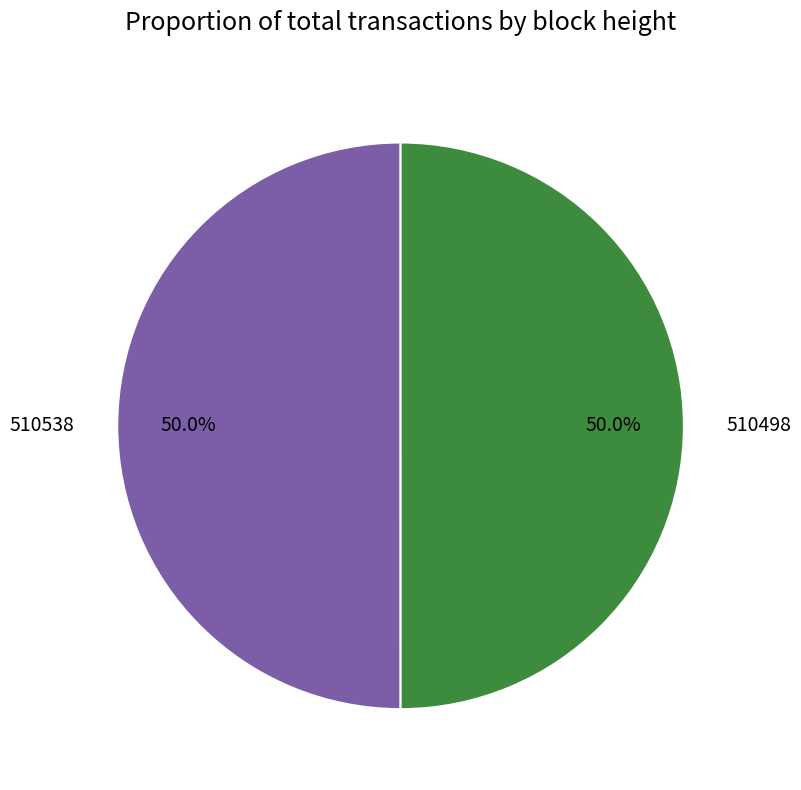

To the nearest percent, what is the combined percentage of 510538 and 510498?

100%